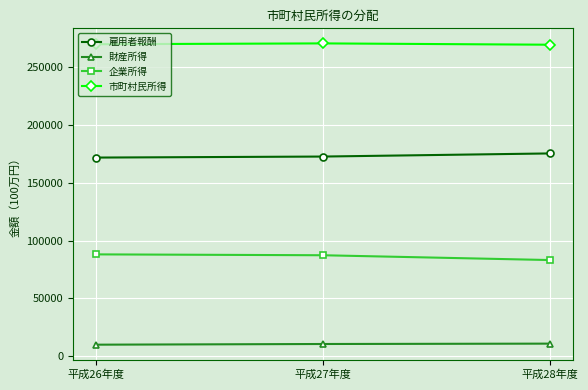

How many 財産所得 values are between 9963 and 10873?

3